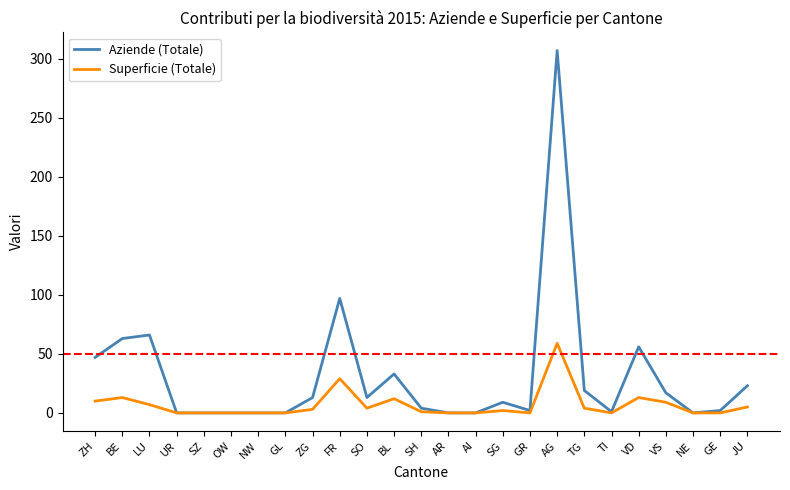

List the series in order of their overall mean, highest first.

Aziende (Totale), Superficie (Totale)